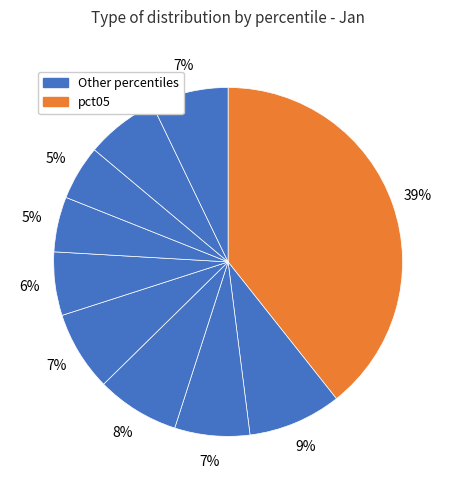

Count the number of slices in the pie.

10